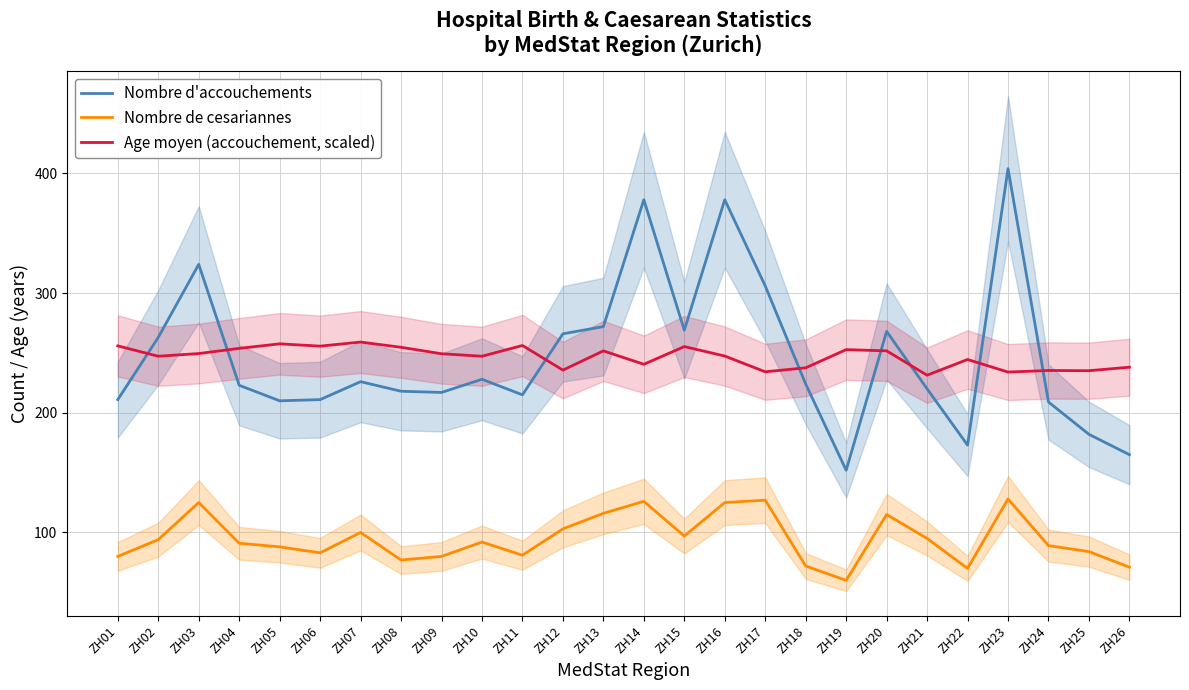

At which label does Nombre d'accouchements first exceed 224?

ZH02